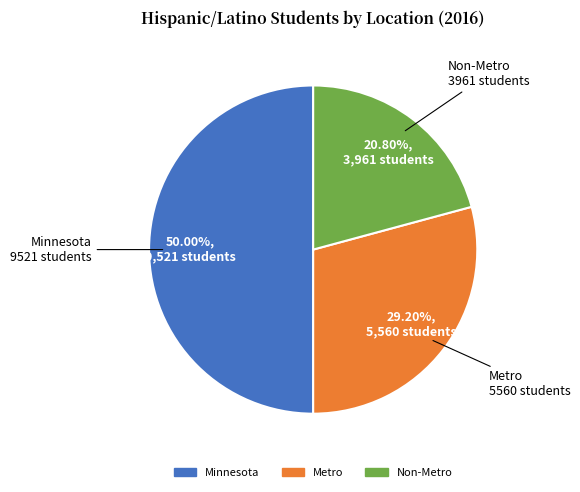

To the nearest percent, what portion does Metro represent?

29%